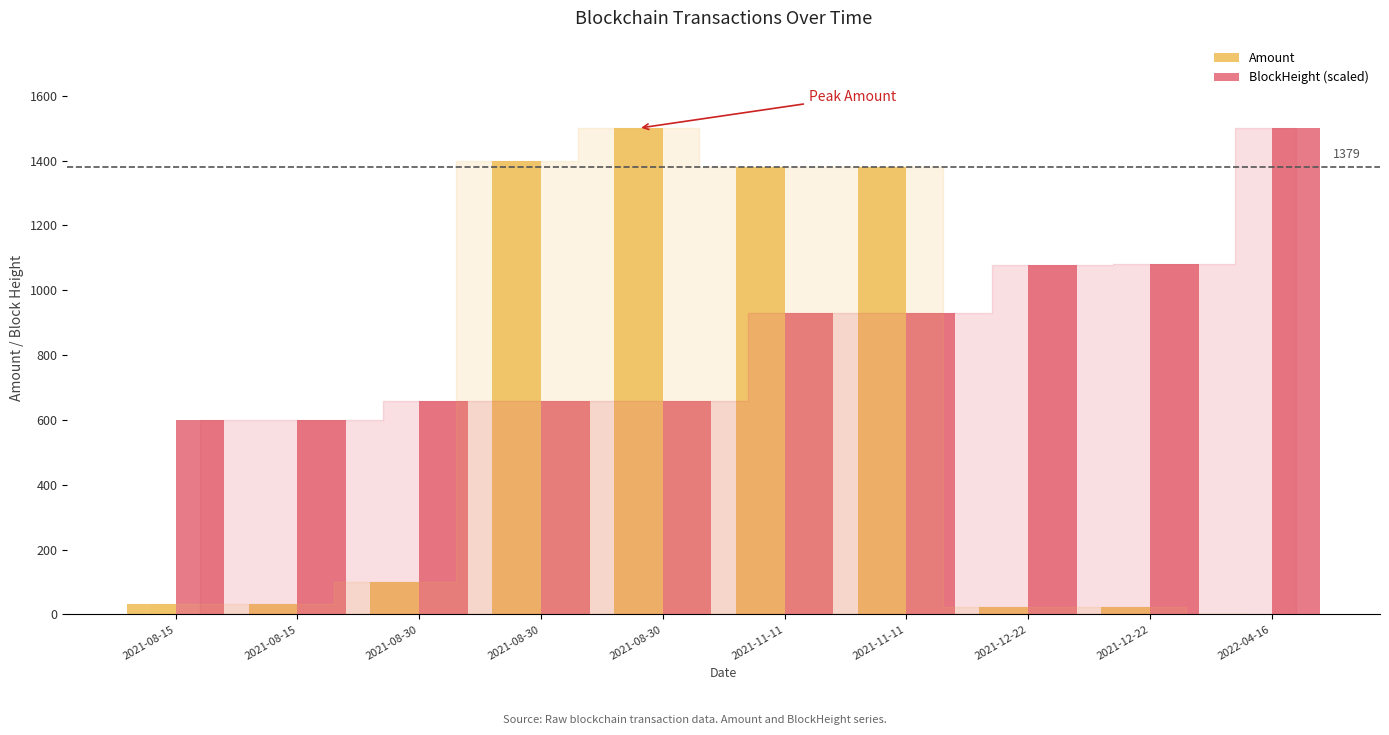

At which category is the sum across all series the highest?

2021-11-11